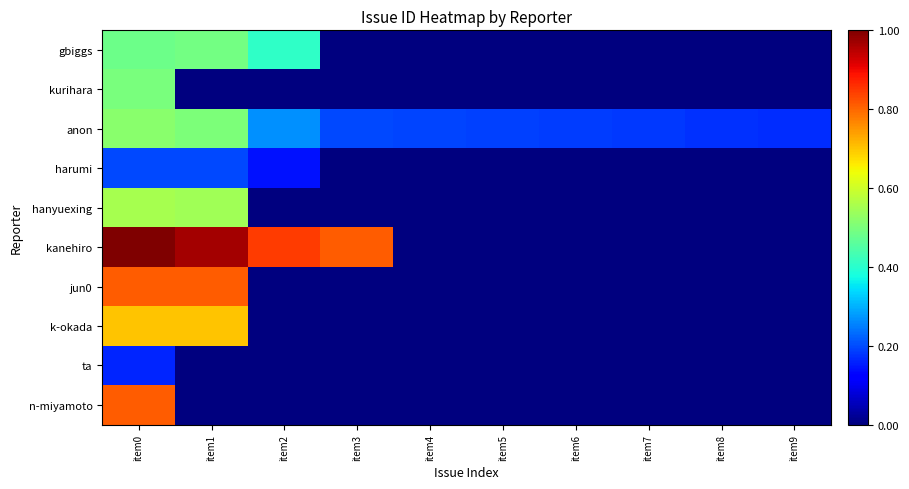

Which has a higher value, item6 or item4?

item6